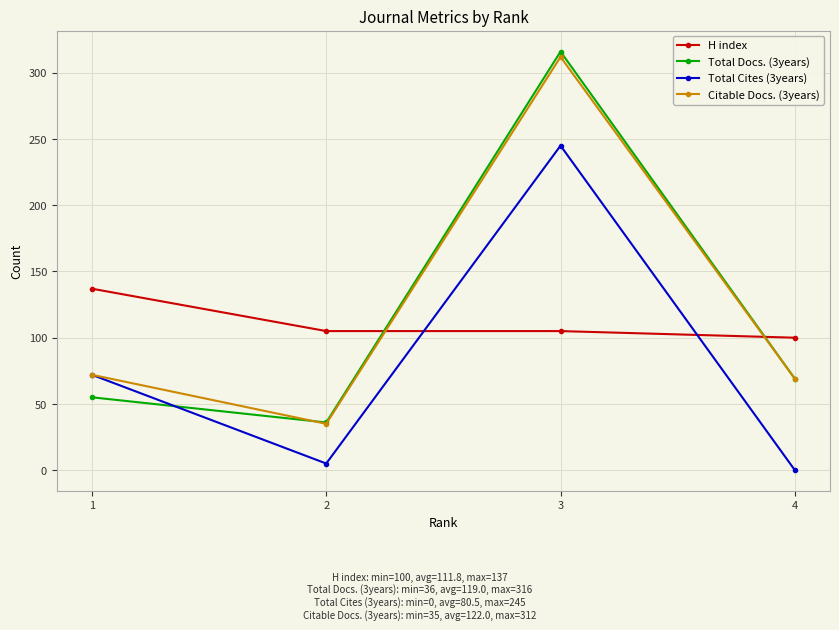

What is the sum of the Citable Docs. (3years) values at 3 and 4?

381